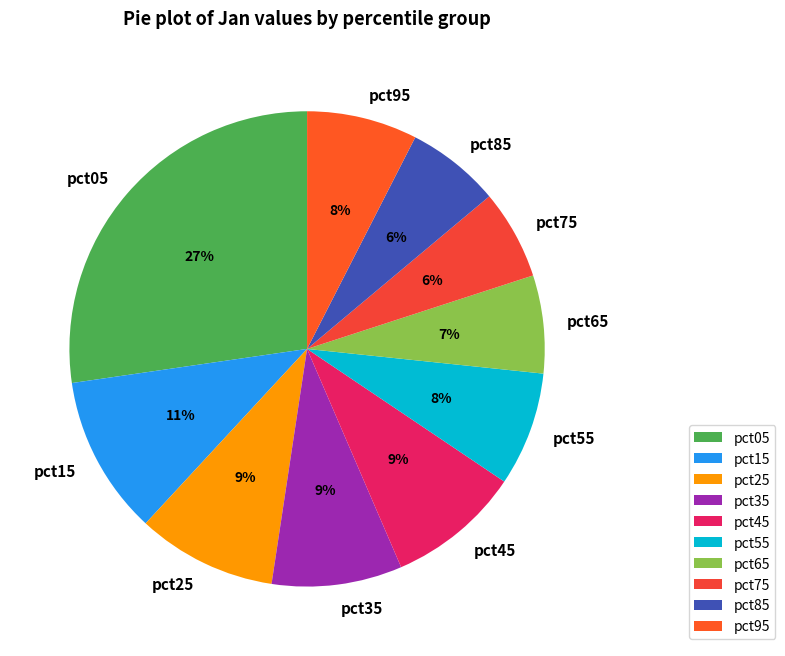

Is it true that pct25 is 9% of the pie?

True